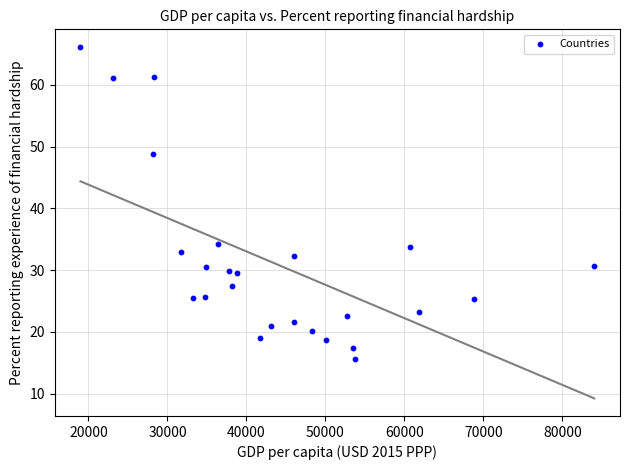

What is the range of Y values (max minus min)?

50.5